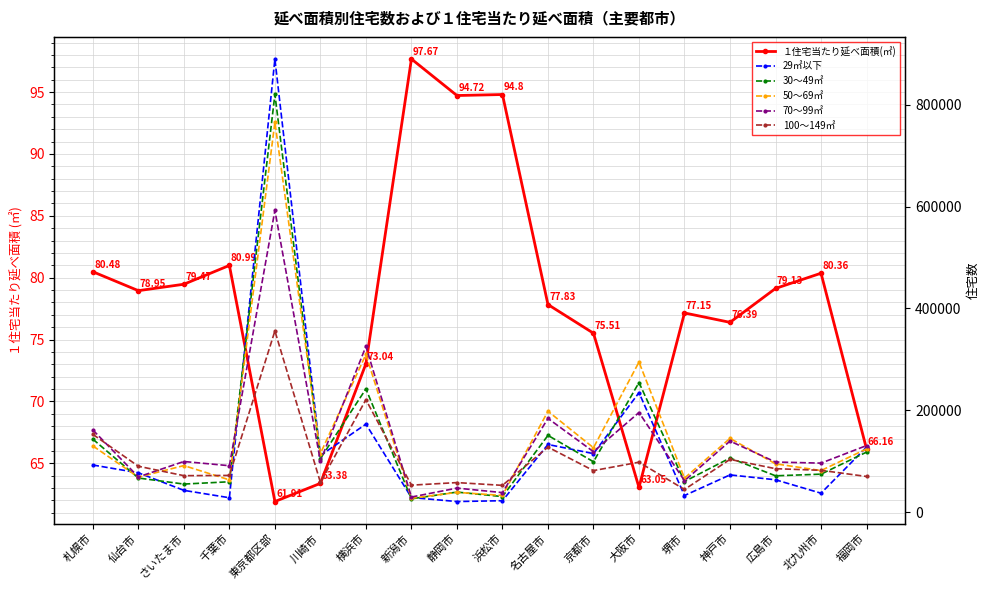

How many data points in １住宅当たり延べ面積(㎡) are less than 78?

9